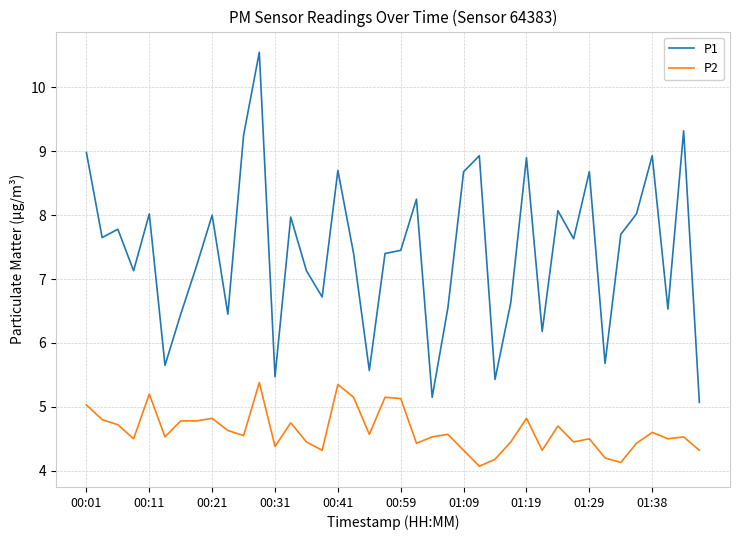

What is the difference between the maximum and minimum values in the P1 series?

5.5